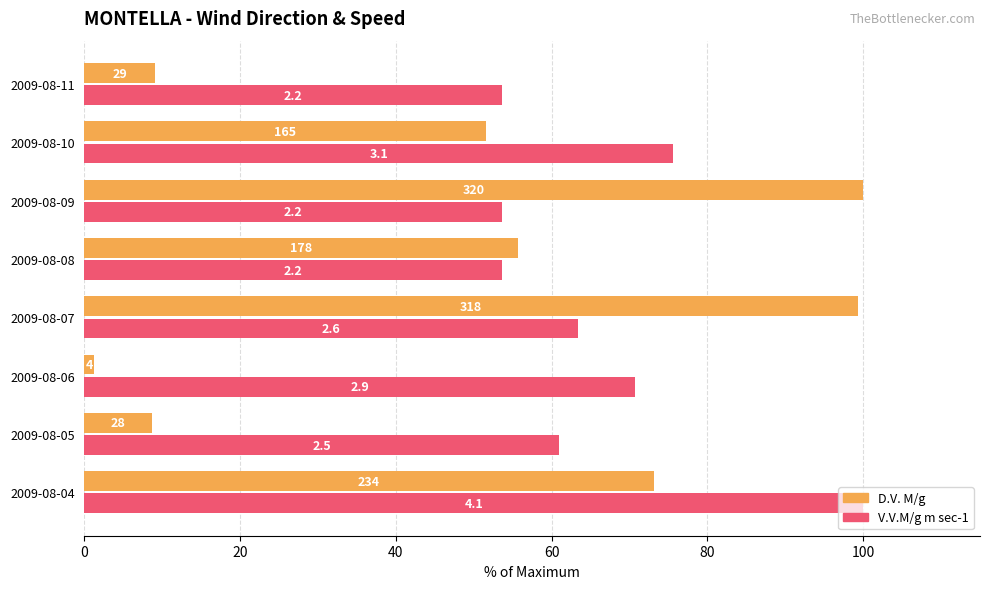

What are all the series names shown in the legend?

D.V. M/g, V.V.M/g m sec-1